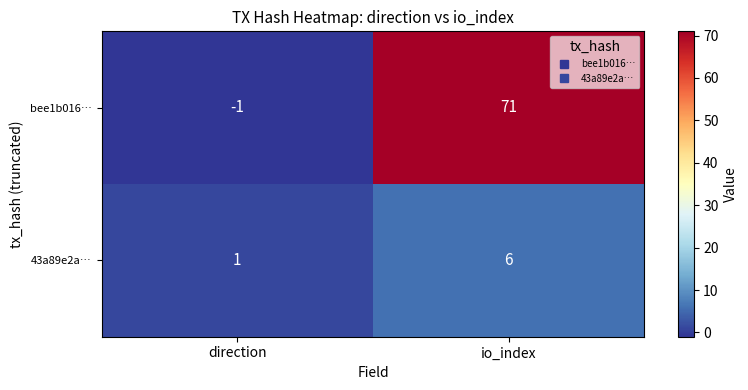

Which label corresponds to the smallest value in the chart?

direction